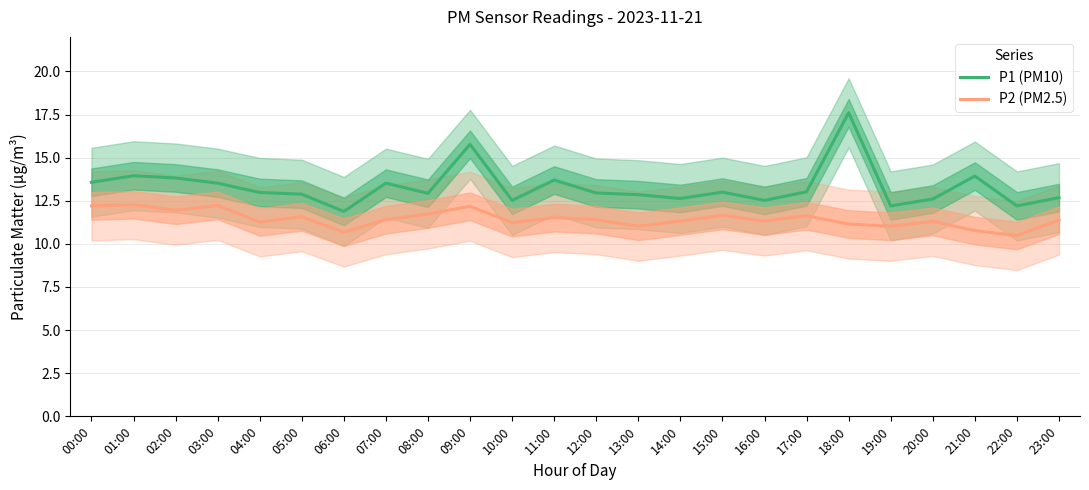

At how many categories does at least one series exceed 11?

24